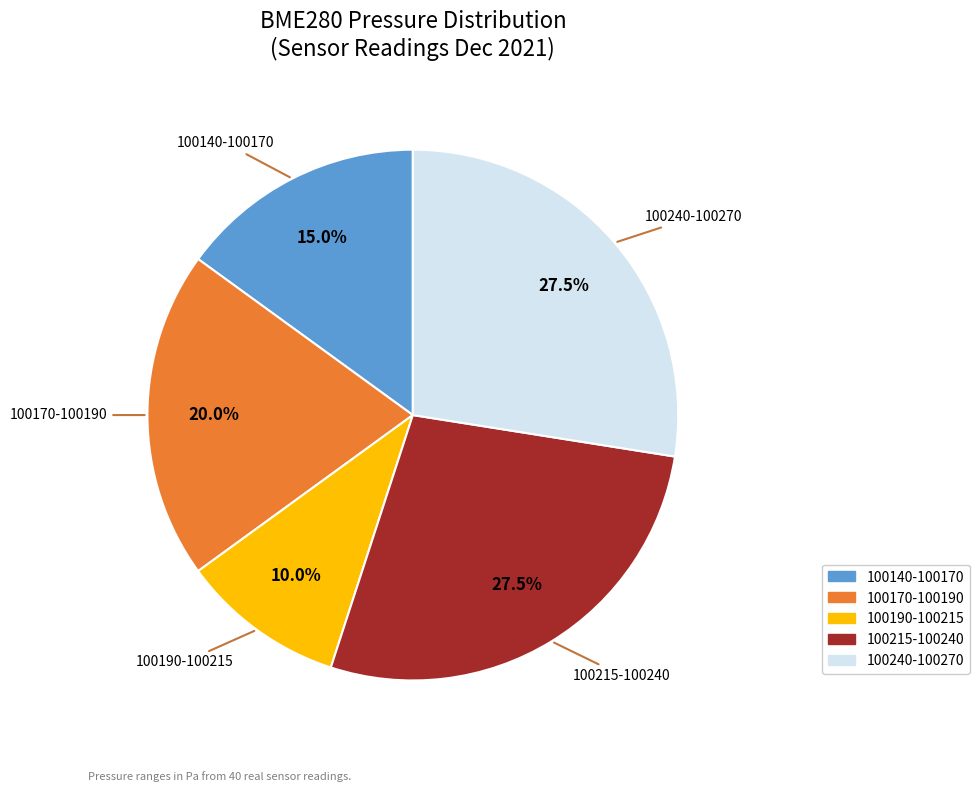

Is there a majority slice in this chart?

No